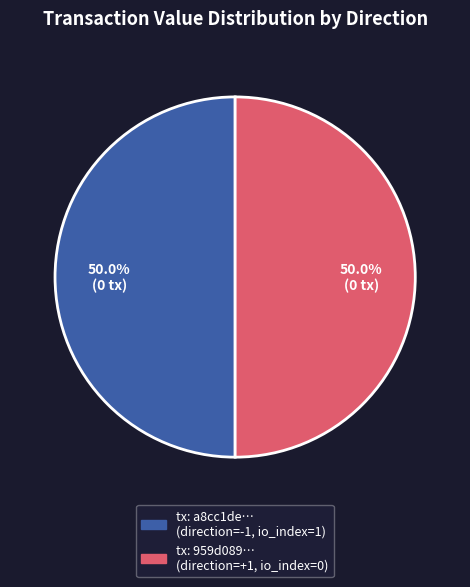

Approximately how many times larger is the value at tx: a8cc1de… (direction=-1, io_index=1) compared to tx: 959d089… (direction=+1, io_index=0)?

1.0